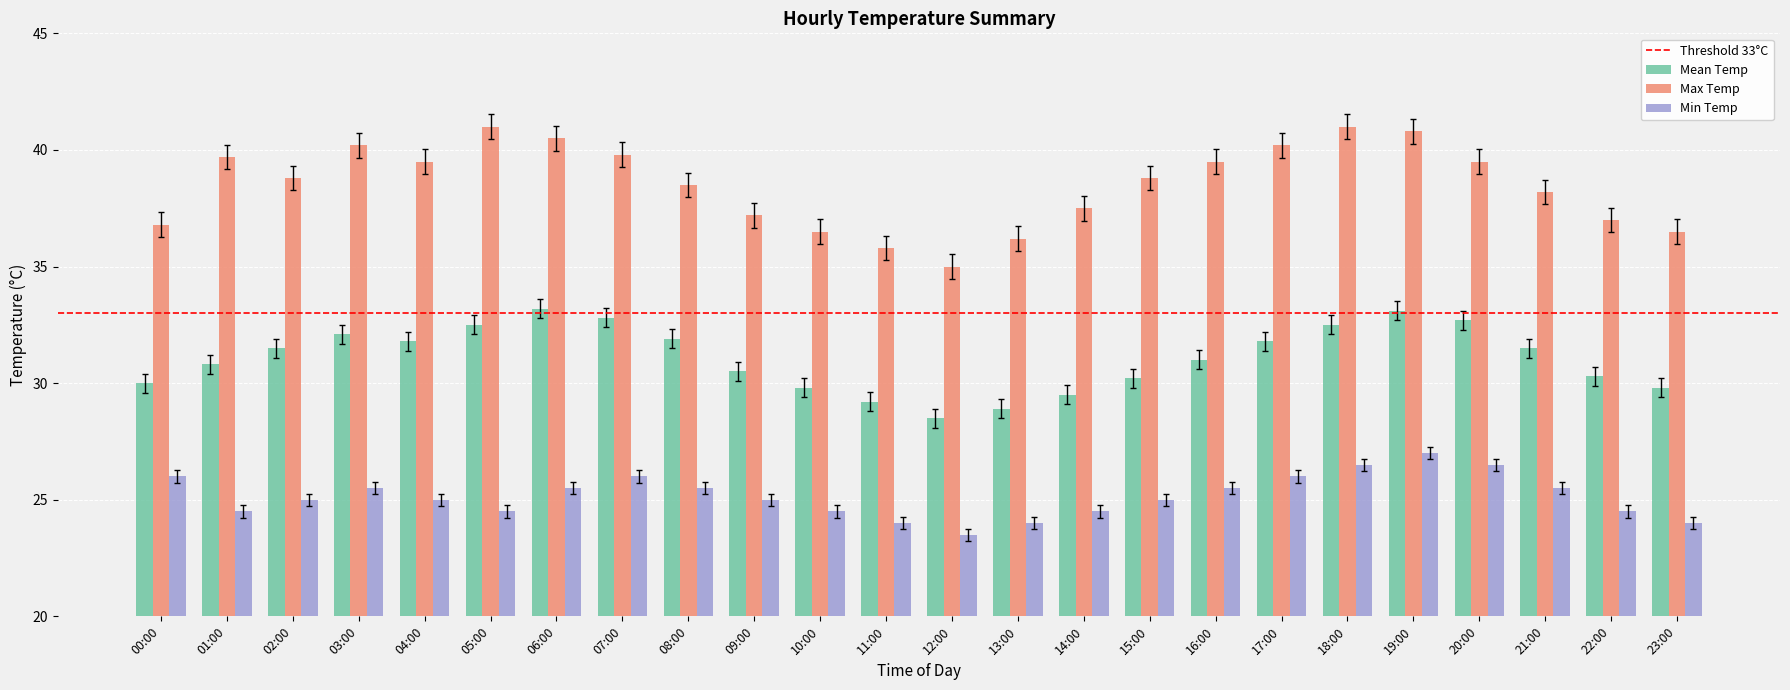

At 12:00, list the series in order from largest to smallest.

Max Temp, Mean Temp, Min Temp